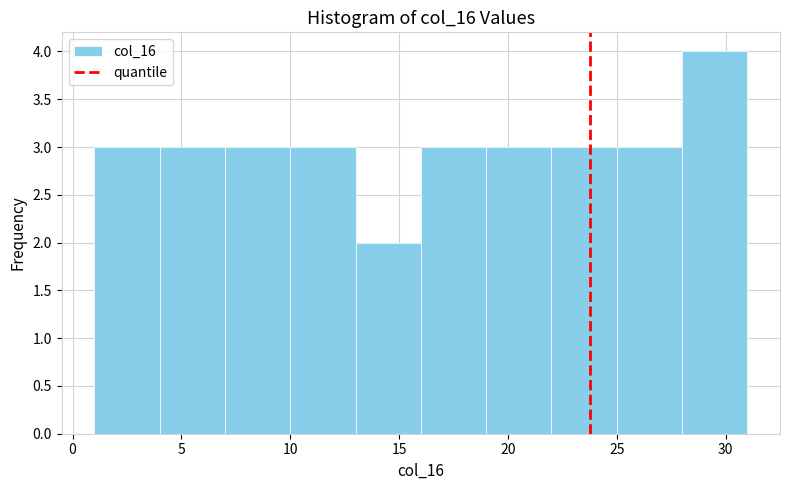

Which range on the x-axis has the tallest bar?

28 to 31